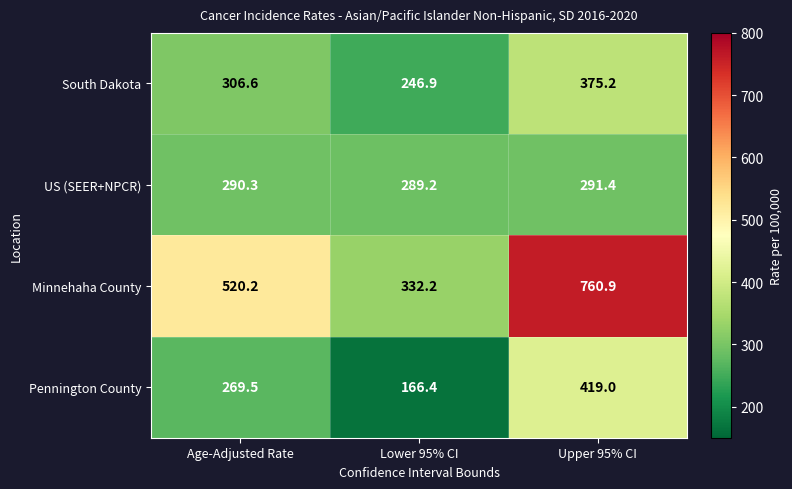

Which series has the largest total across all categories?

Minnehaha County